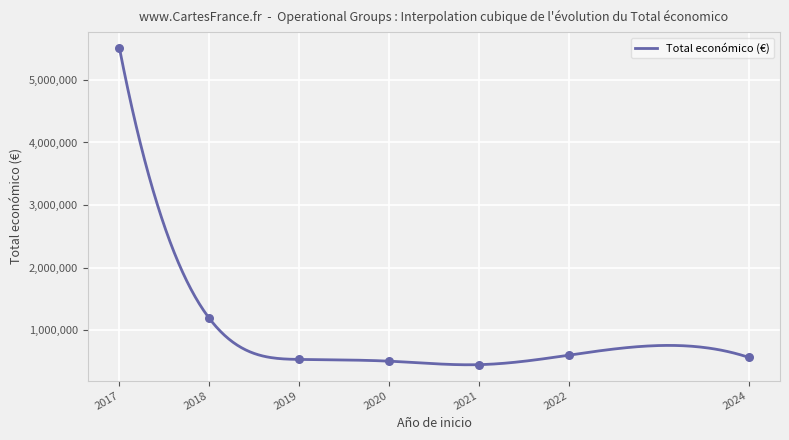

What is the minimum value for Total económico (€)?

446338.2